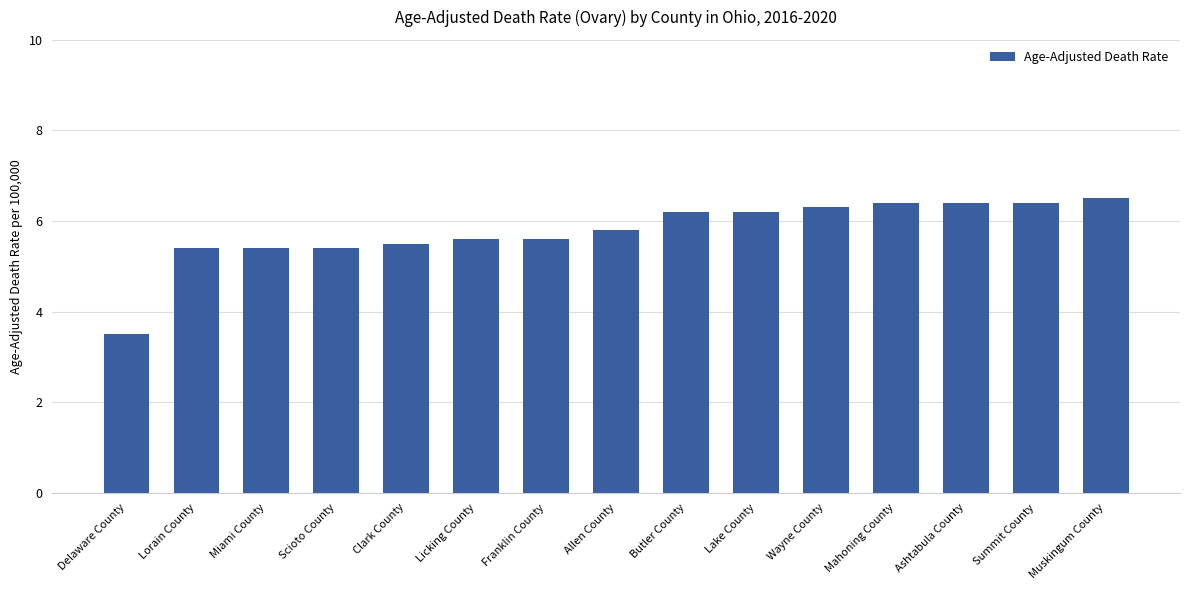

Is it true that the value at Scioto County is 7.4?

False